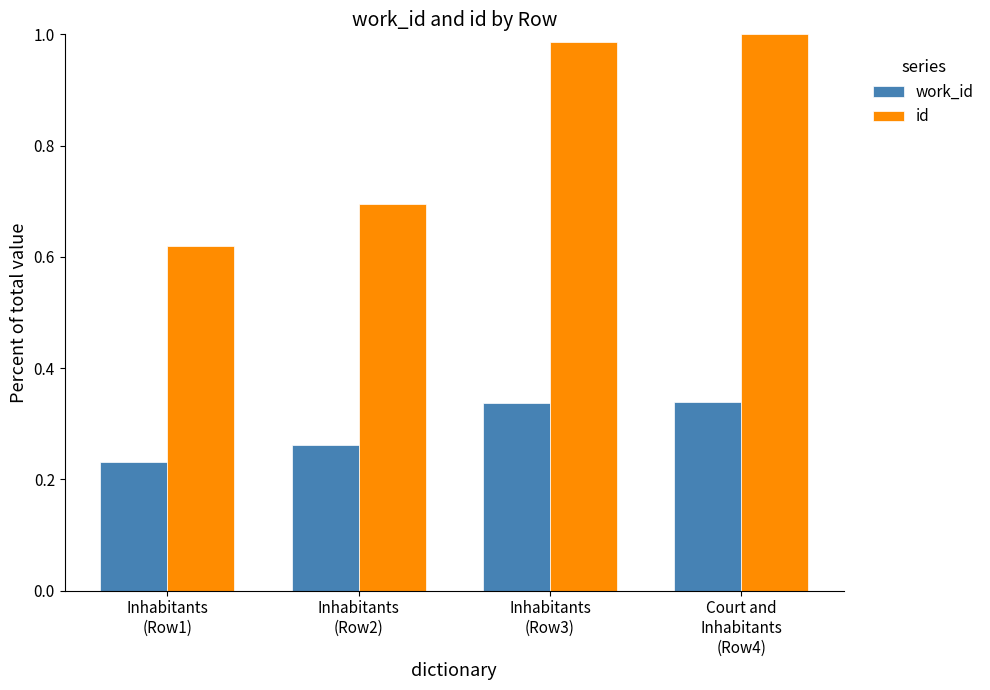

What is the label of the 1st bar from the right?

Court and
Inhabitants
(Row4)